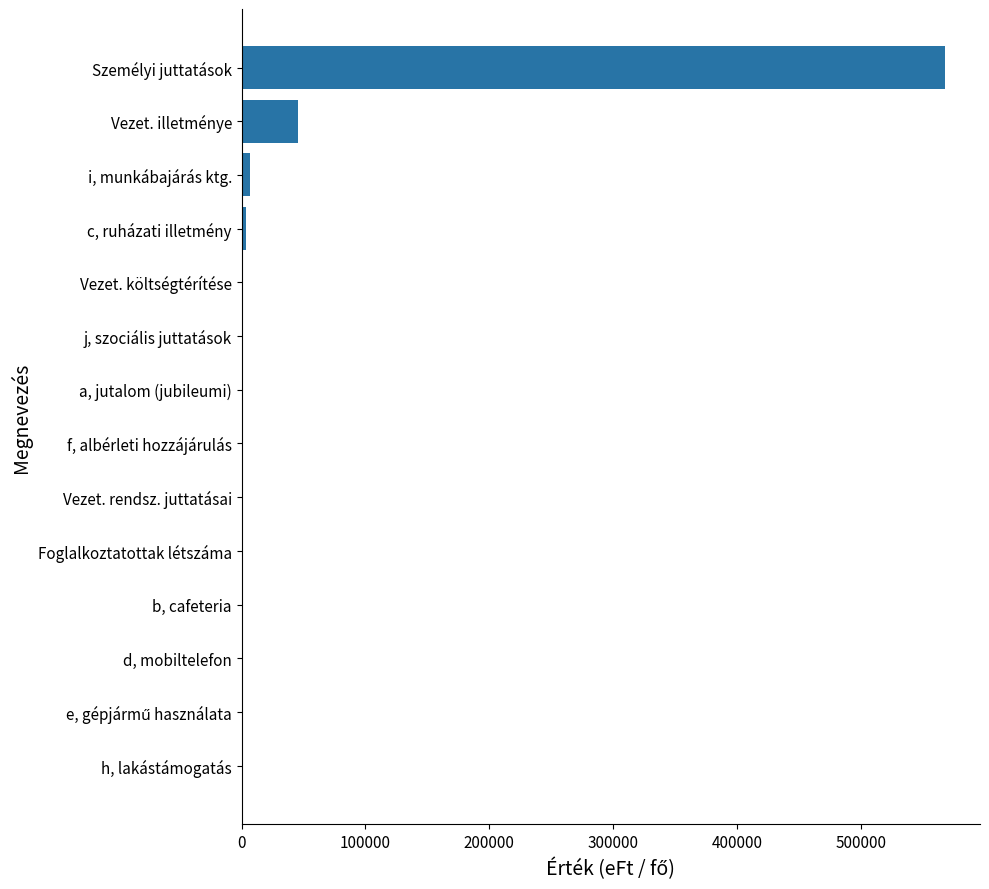

How many categories are shown in the chart?

14